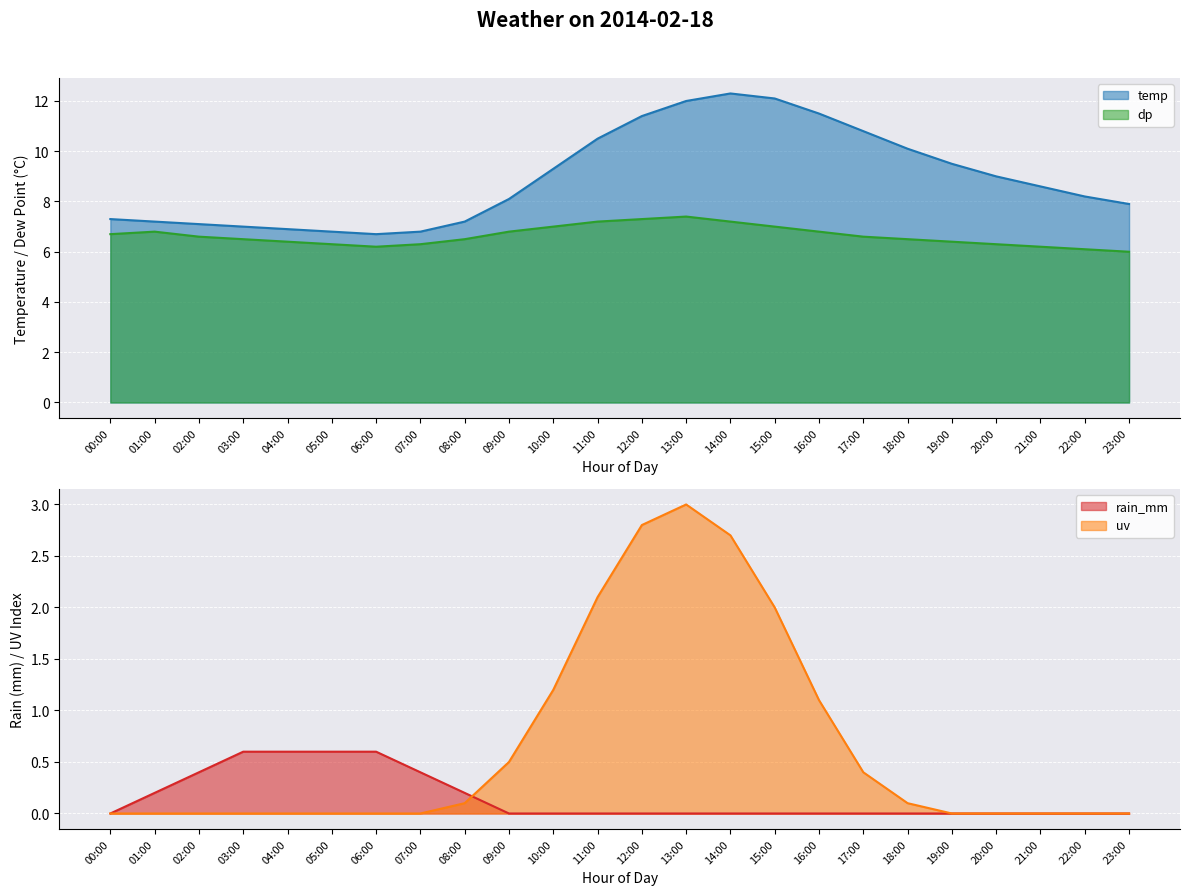

How many lines are shown in the chart?

4